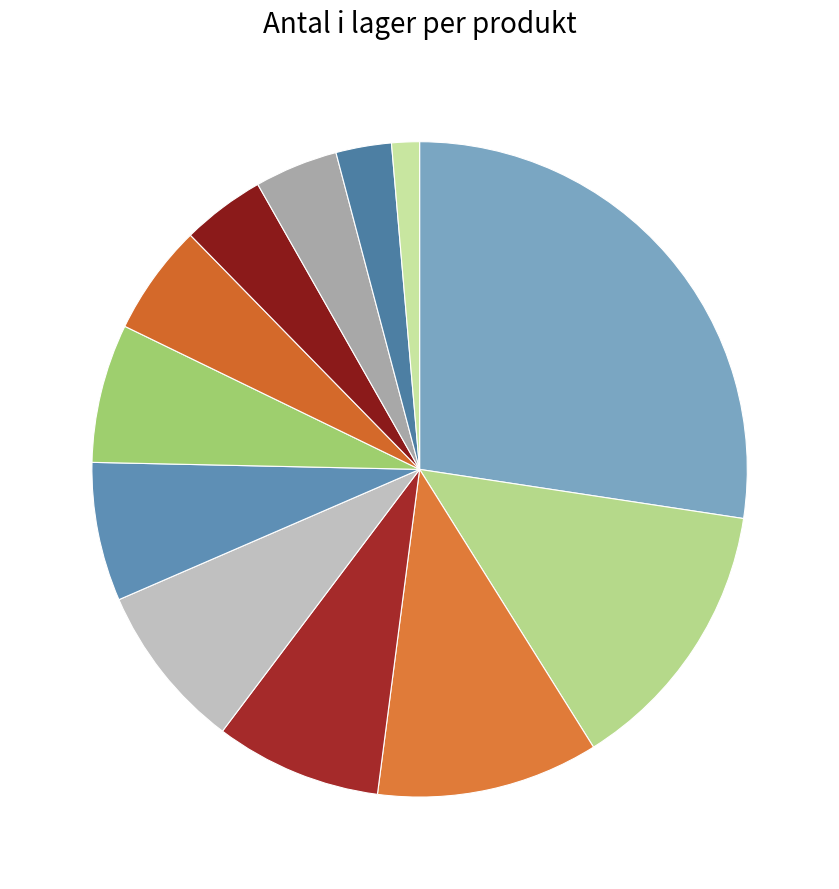

Does any single category account for the majority?

No